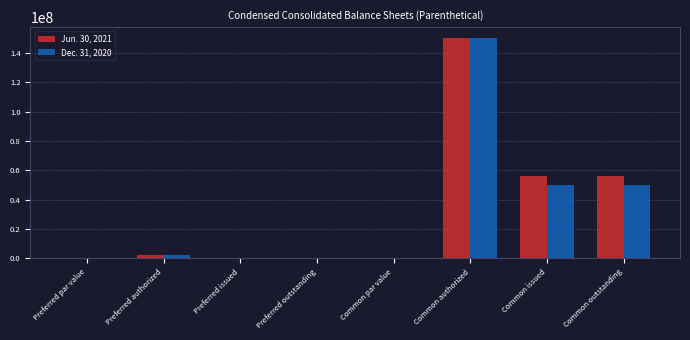

Which series changed the most between Common authorized and Common issued?

Dec. 31, 2020